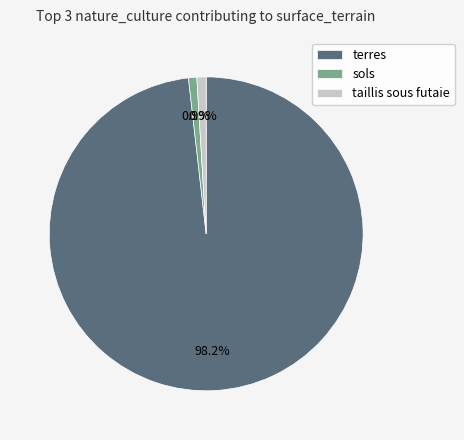

To the nearest percent, what is the combined percentage of taillis sous futaie and terres?

99%